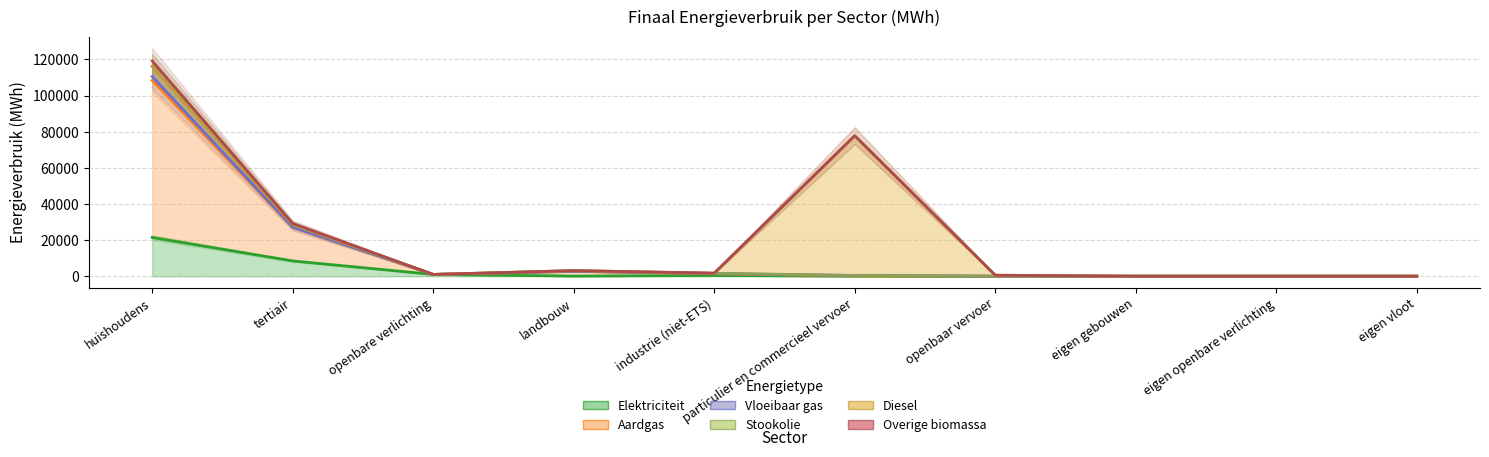

The Aardgas series shows 3099.7 at landbouw. True or false?

True